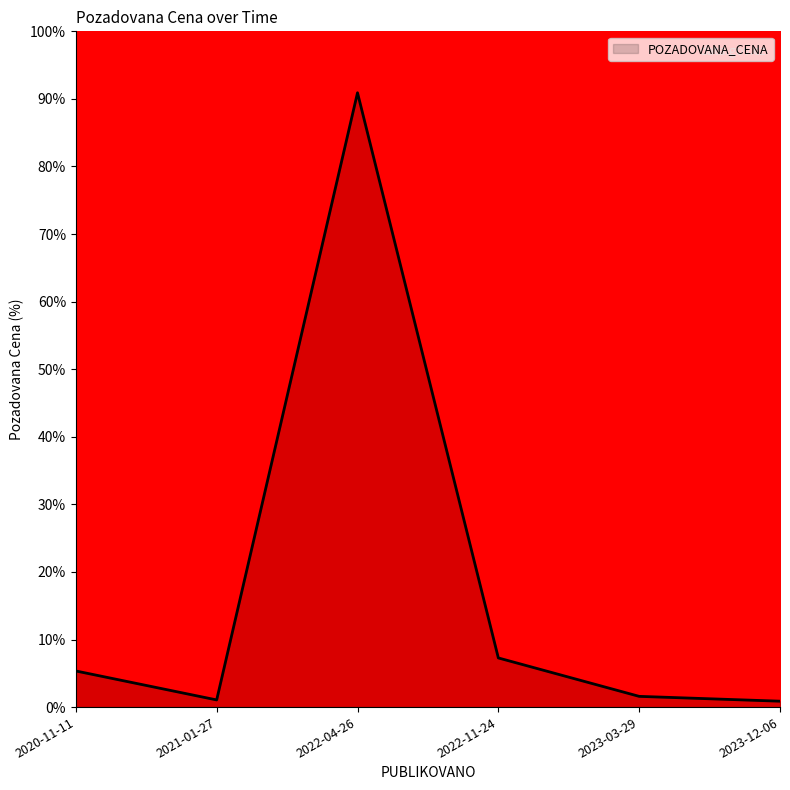

What is the difference between the second highest and minimum values?

6.4